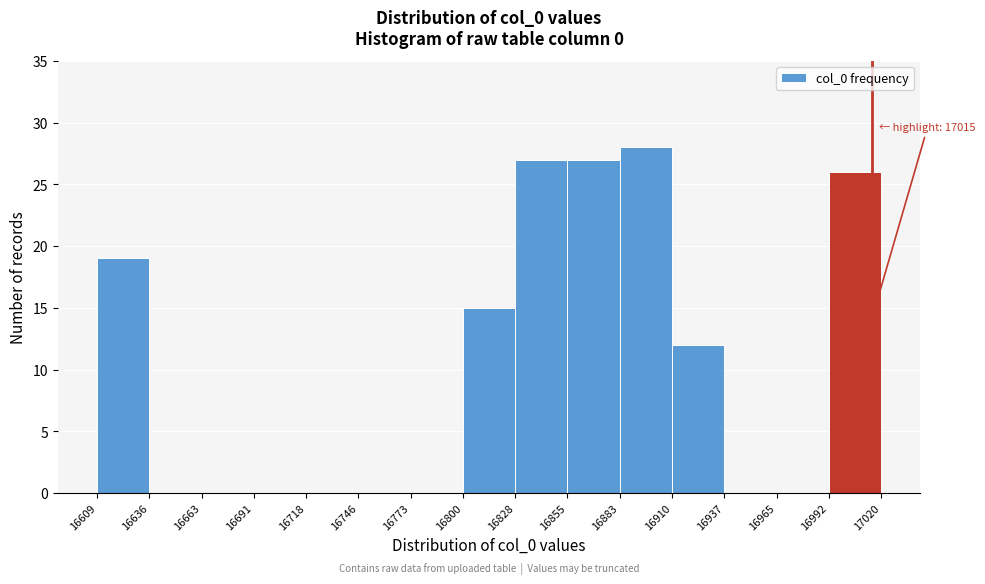

Over which range of the x-axis is the bar tallest?

16883 to 16910